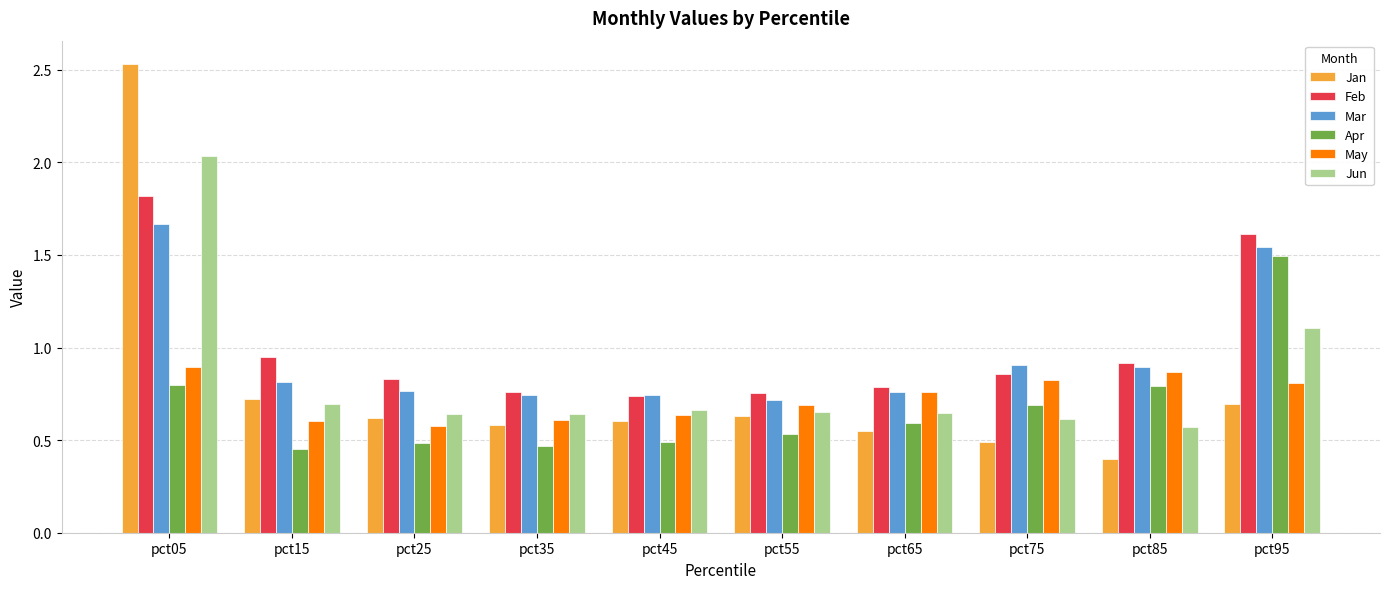

Count the May values in the range 0 to 1.

10